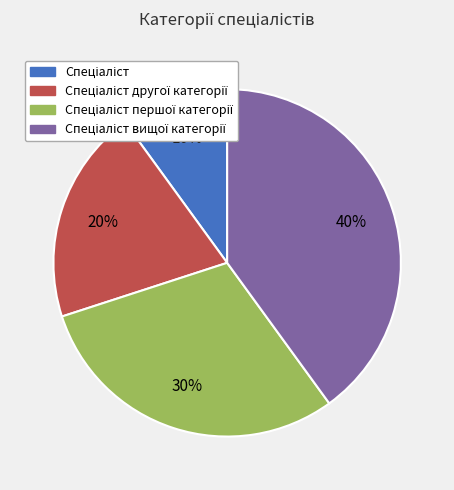

Count the number of slices in the pie.

4